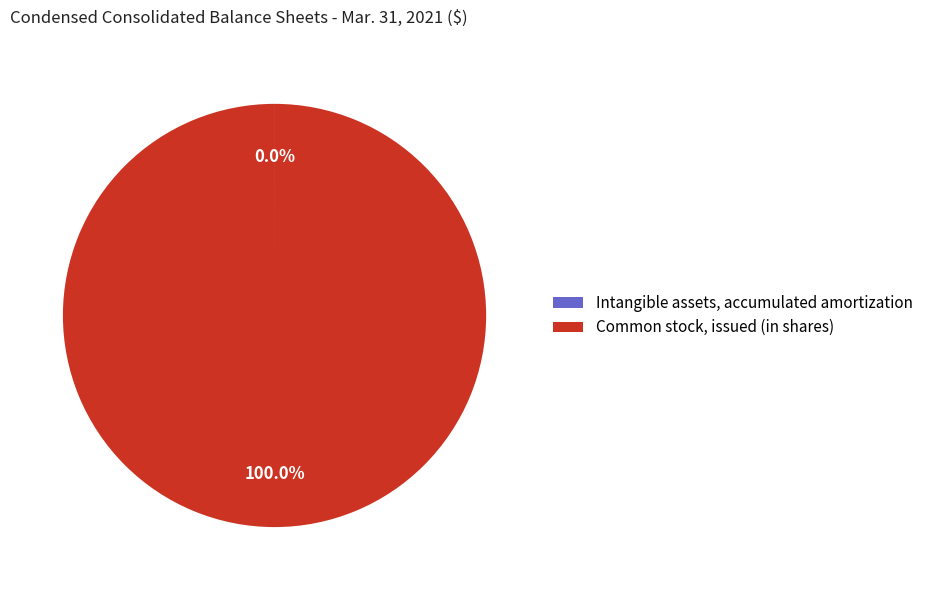

Is Common stock, issued (in shares) the majority of the pie?

Yes